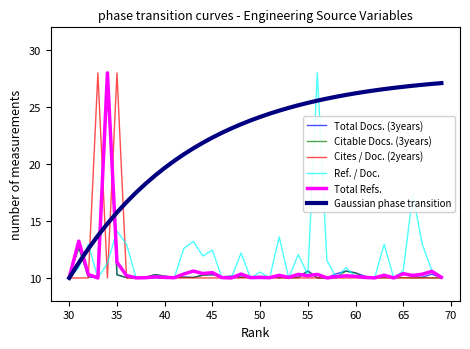

At which category does Total Docs. (3years) reach its first local valley?

35